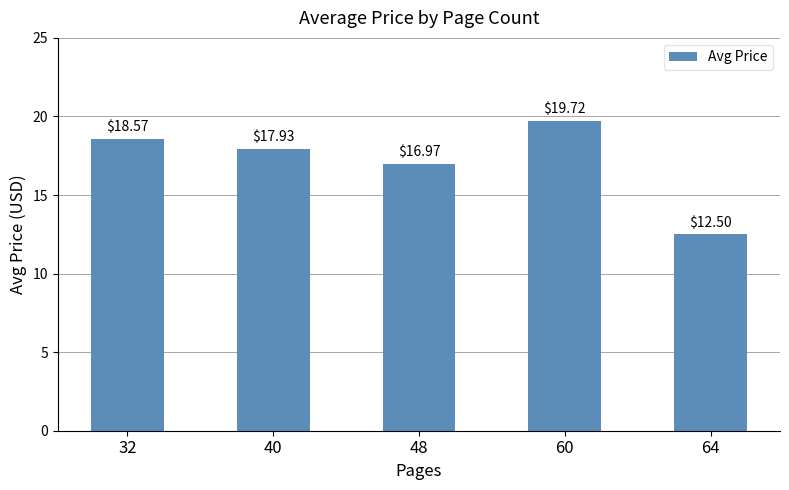

Which category has the lowest value across all series?

64